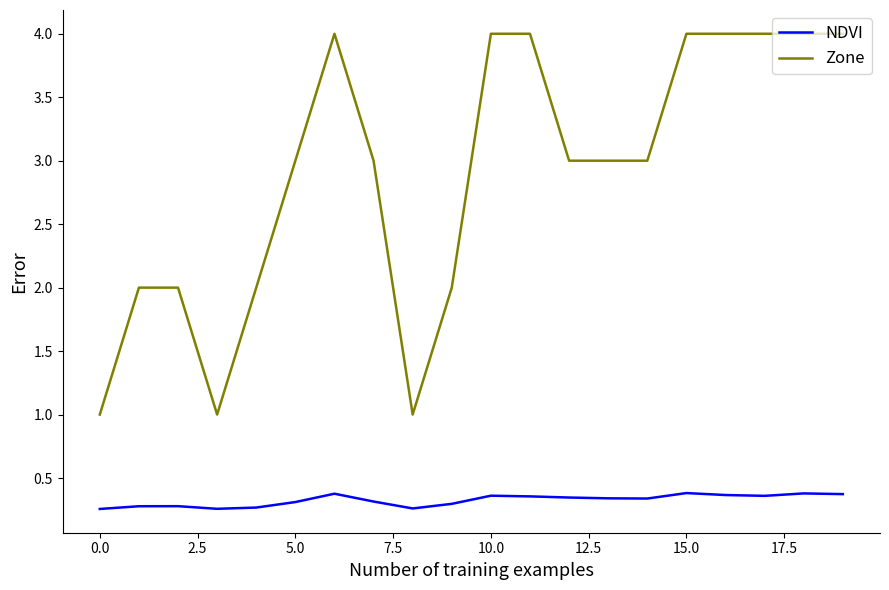

What is the maximum value shown in the chart?

4.0